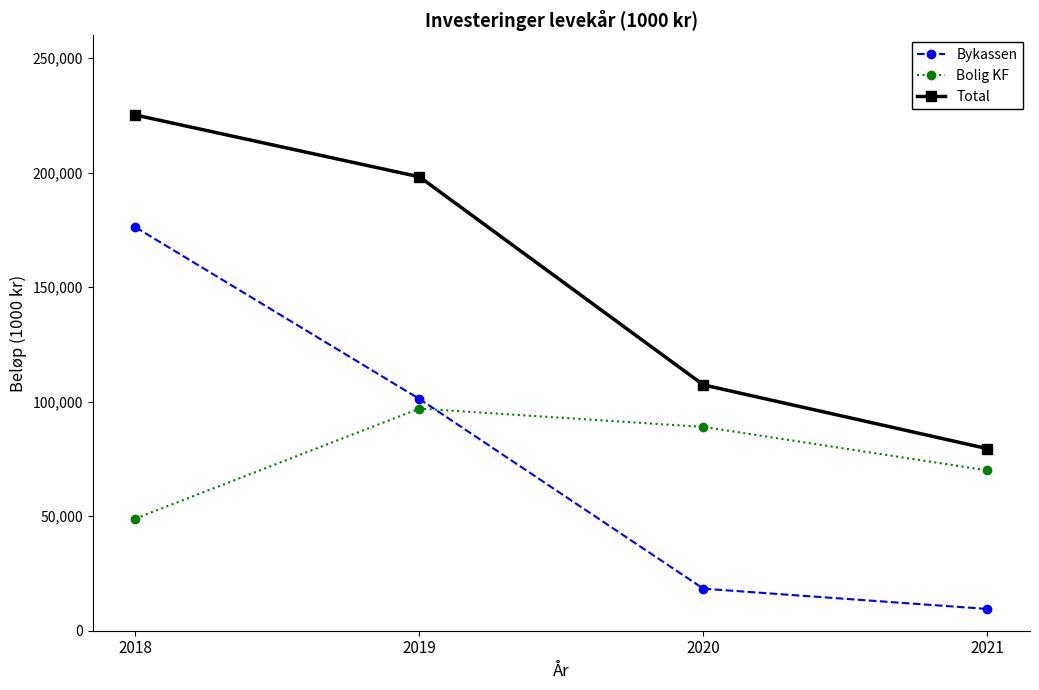

Rank the categories by Bolig KF value from lowest to highest.

2018, 2021, 2020, 2019